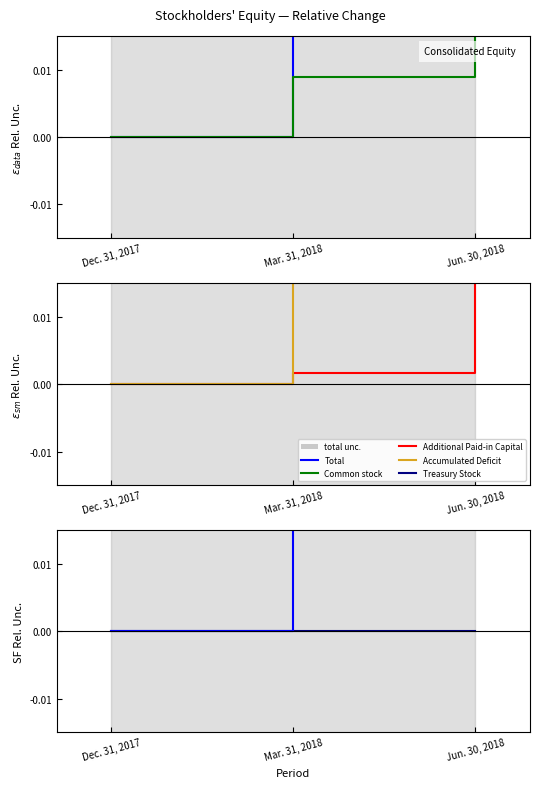

What position from the left is Dec. 31, 2017?

1